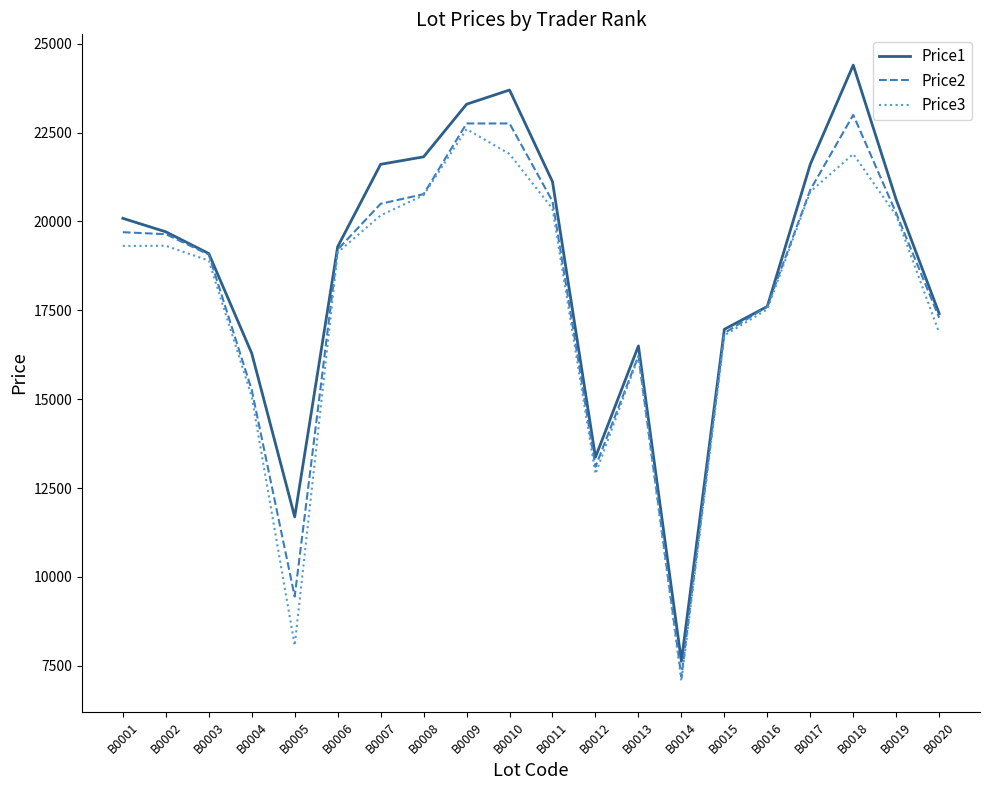

Which series has the widest spread of values?

Price1